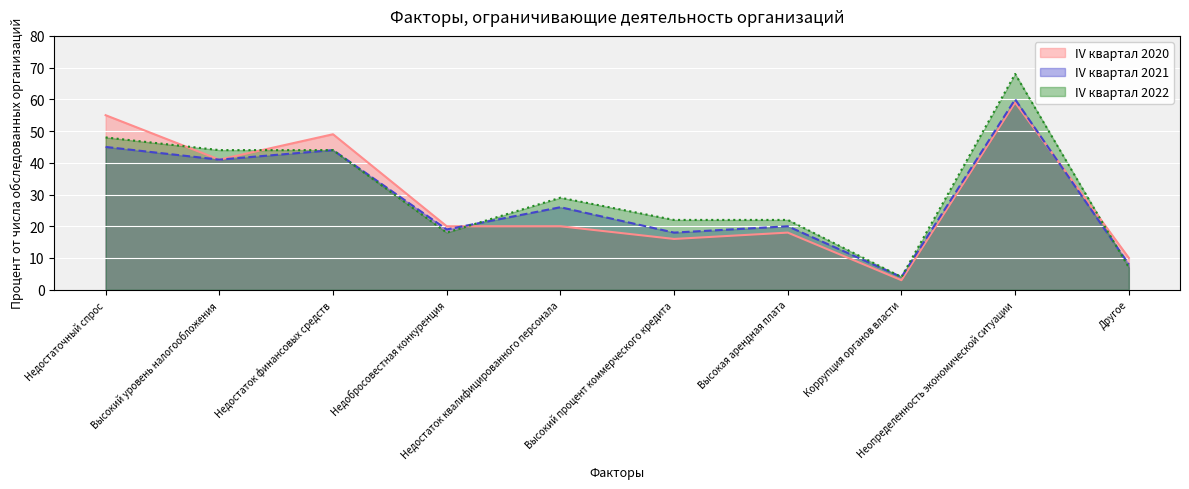

What is the sum of all IV квартал 2020 values?

291